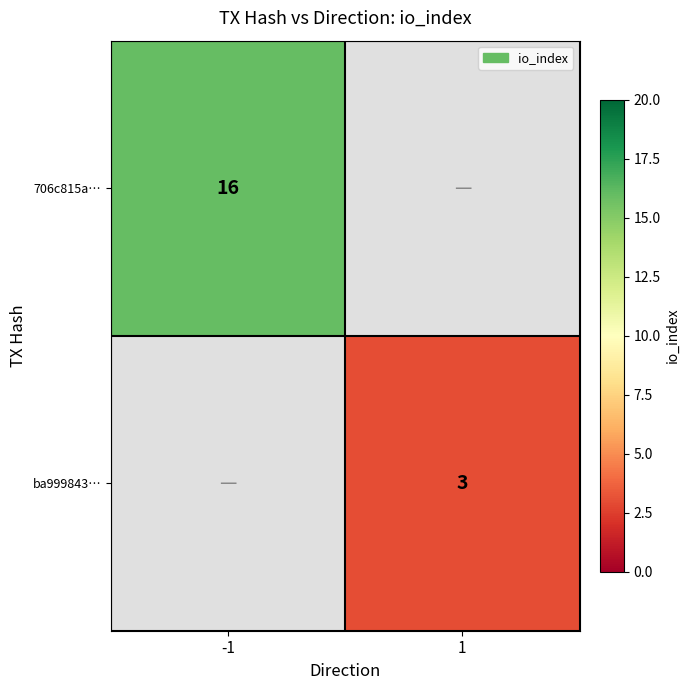

What is the smallest value displayed?

3.0